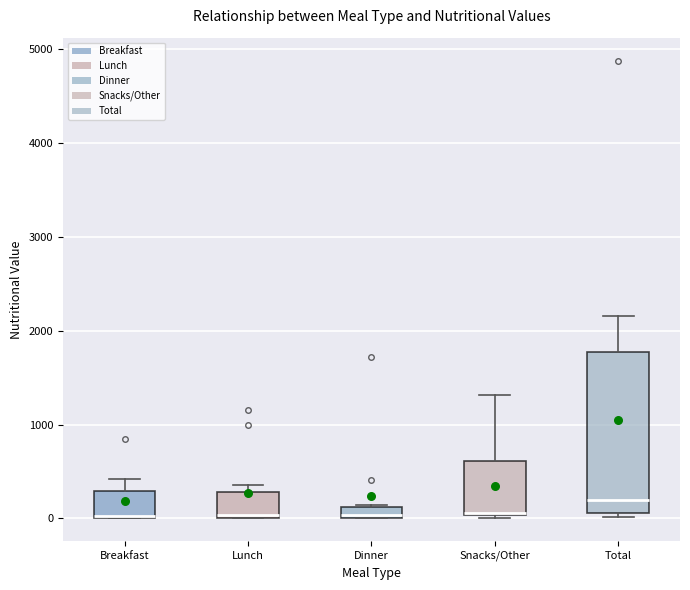

Which box is the tallest, from its lower edge to its upper edge?

Total